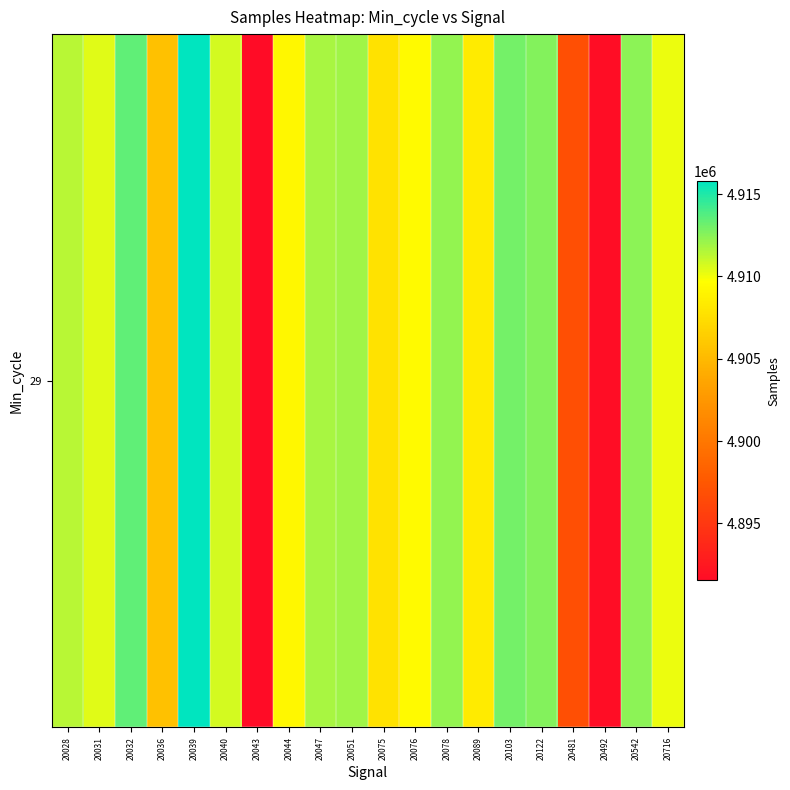

Reading left to right, list all the values displayed in this chart.

20028=4911331	20031=4910414	20032=4913446	20036=4905550	20039=4915779	20040=4910681	20043=4891547	20044=4909234	20047=4911791	20051=4911913	20075=4907820	20076=4909359	20078=4912260	20089=4908388	20103=4913018	20122=4912617	20481=4896935	20492=4891684	20542=4912442	20716=4910139